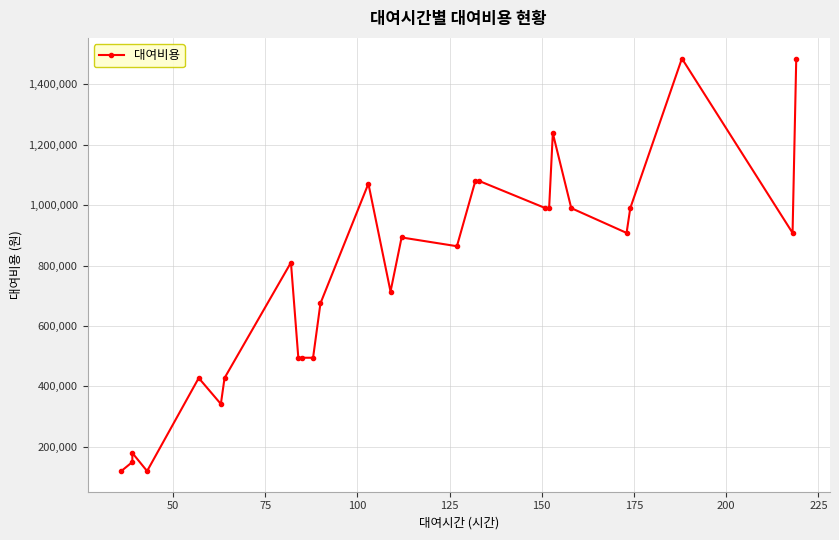

Reading right to left, list all the values displayed in this chart.

1485000	908000	1485000	990000	908000	990000	1238000	990000	990000	1080000	1080000	864000	893000	714000	1071000	675000	495000	495000	495000	810000	428000	342000	428000	120000	180000	150000	120000